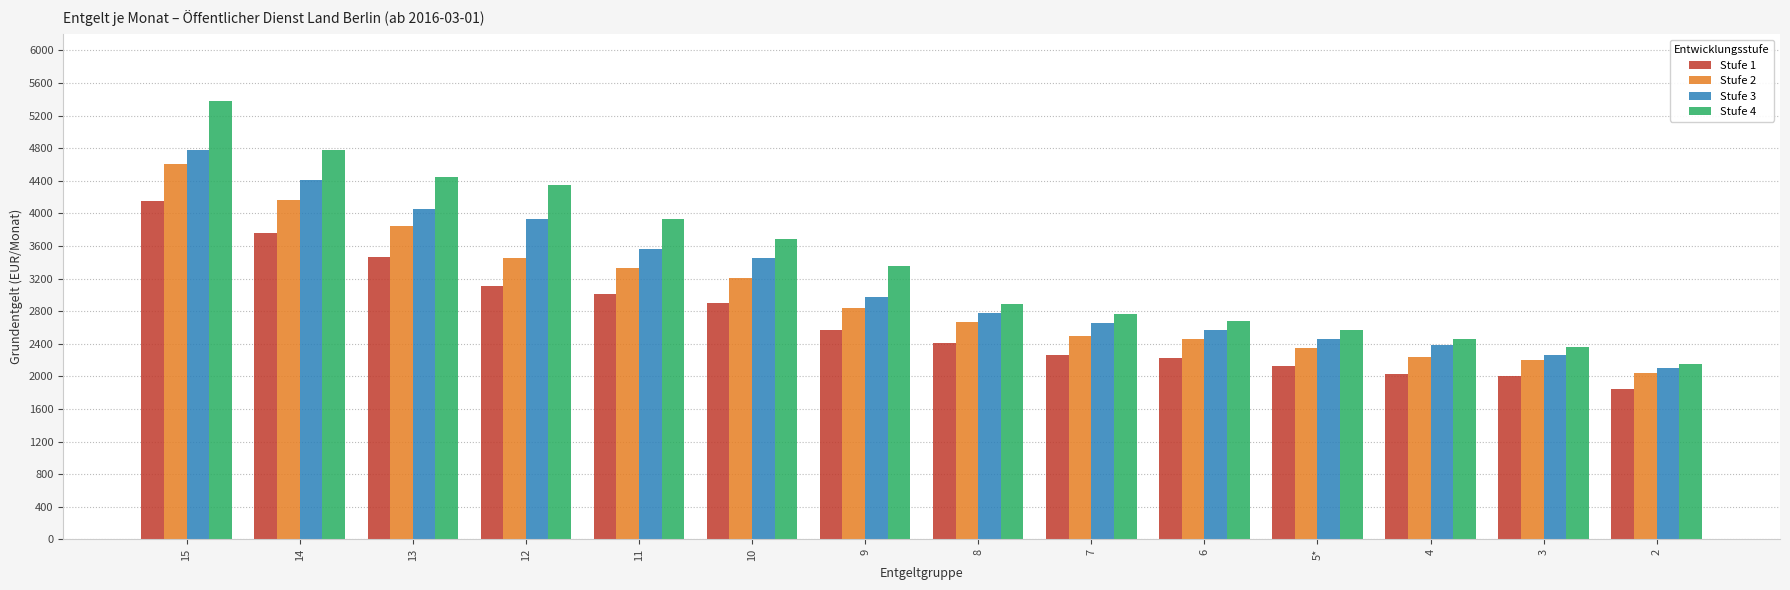

What is the greatest value displayed?

5375.2